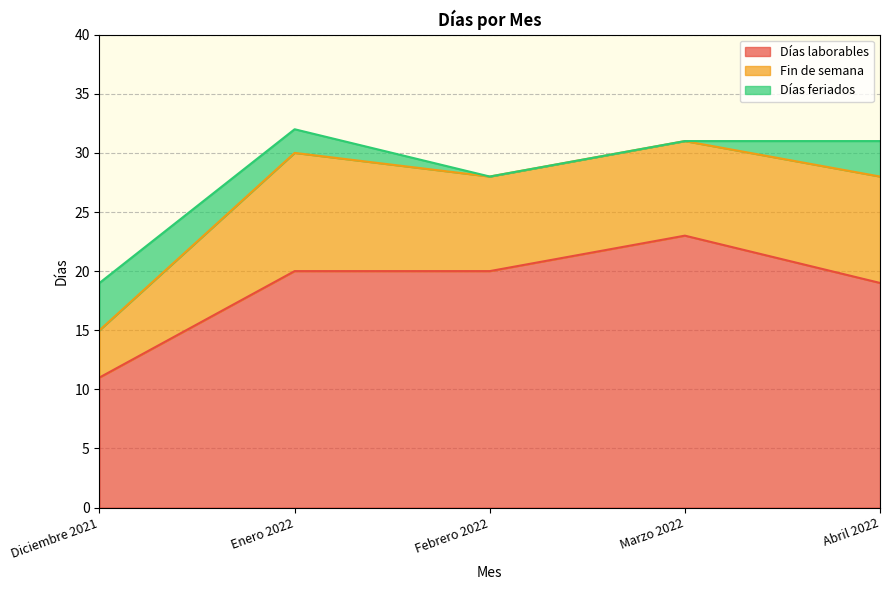

Is it true that Fin de semana equals 7 at Diciembre 2021?

False